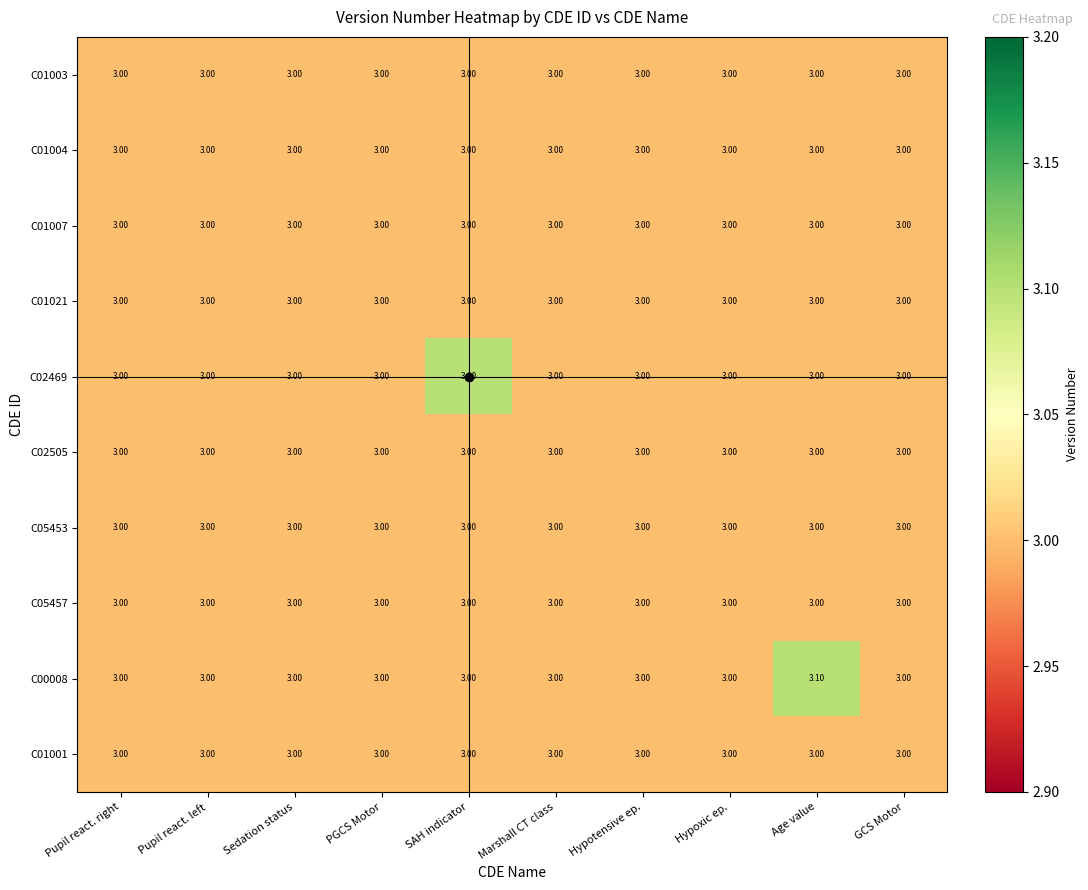

What is the sum of all C01007 values?

30.0